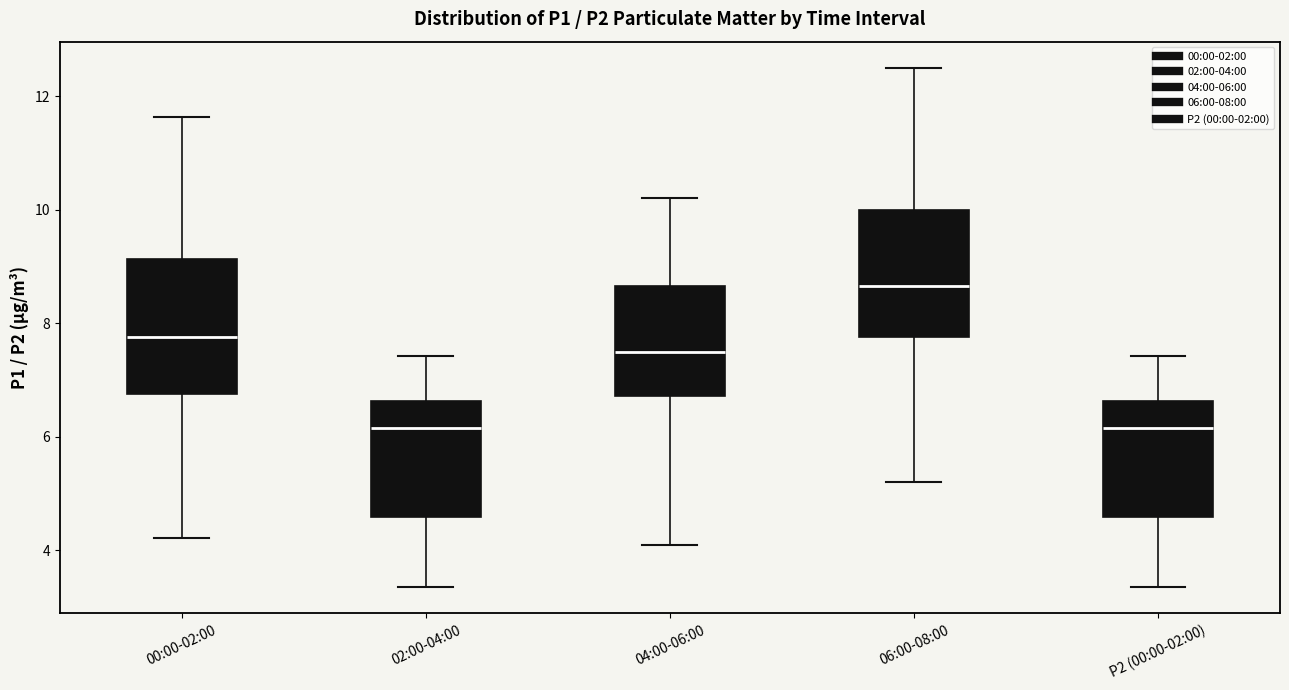

Which box's median line is the highest?

06:00-08:00